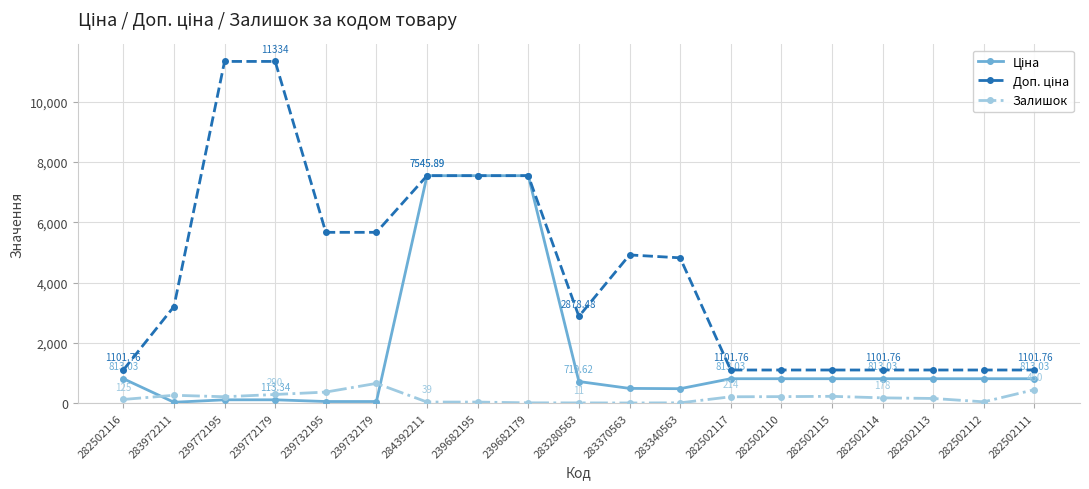

At how many categories does at least one series exceed 6314?

5